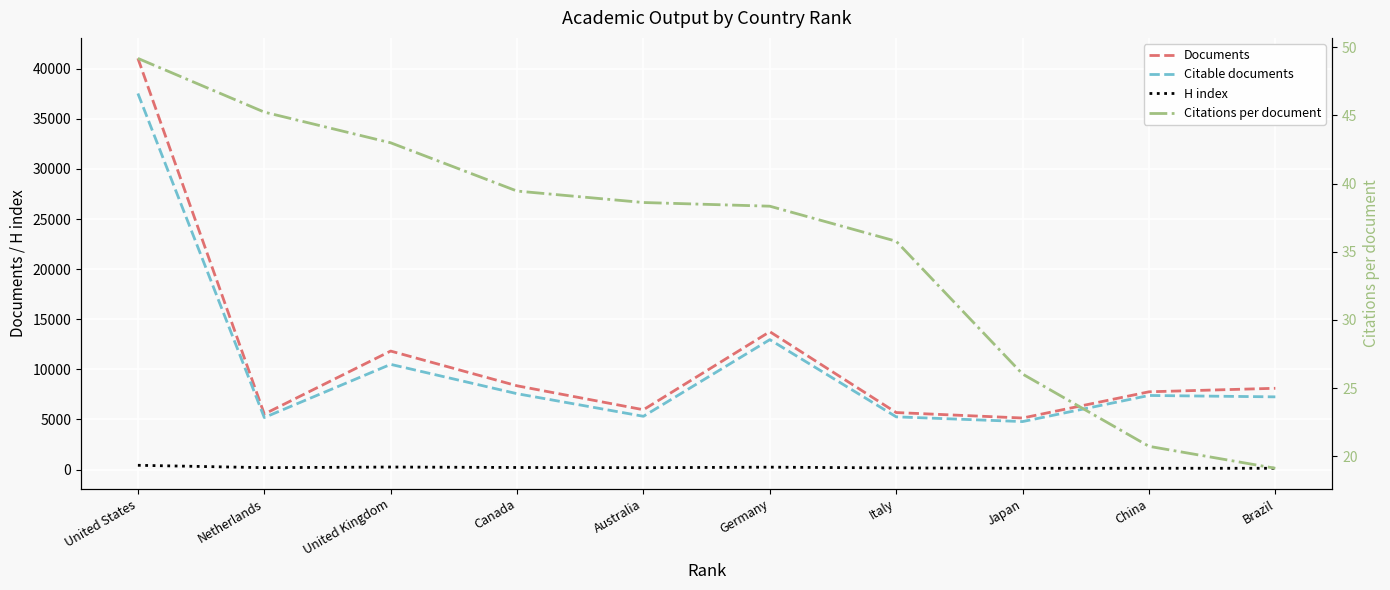

What is the lowest value of the Citations per document series?

19.1